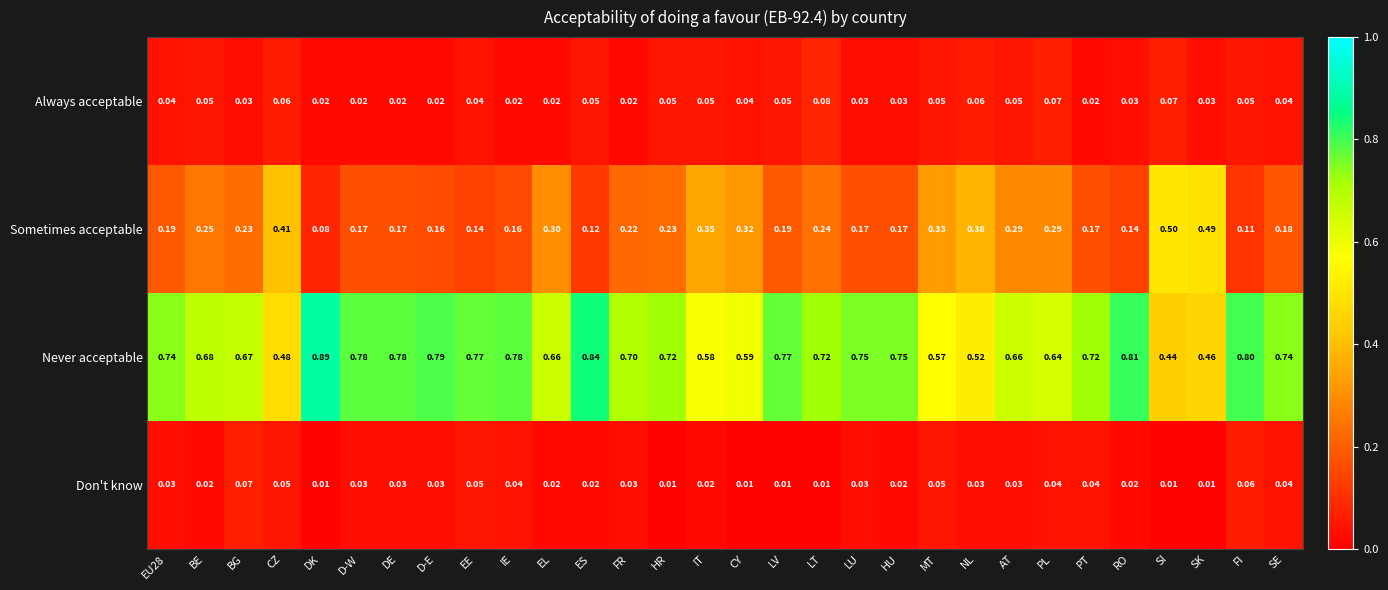

How many categories are shown in the chart?

30